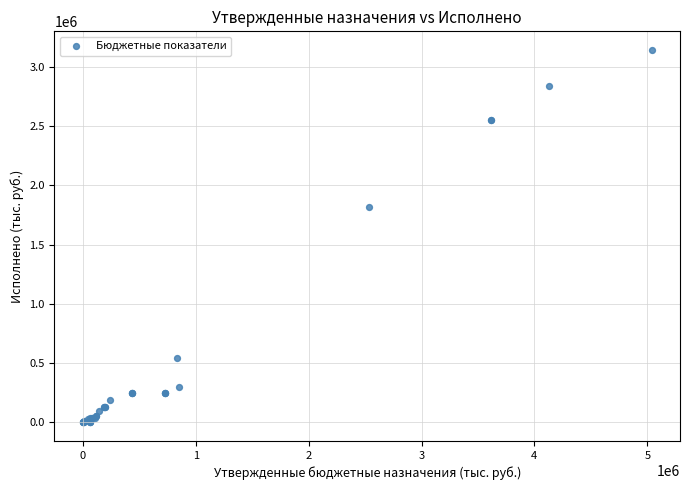

What Y value in the scatter plot is closest to 1571462?

1818090.6